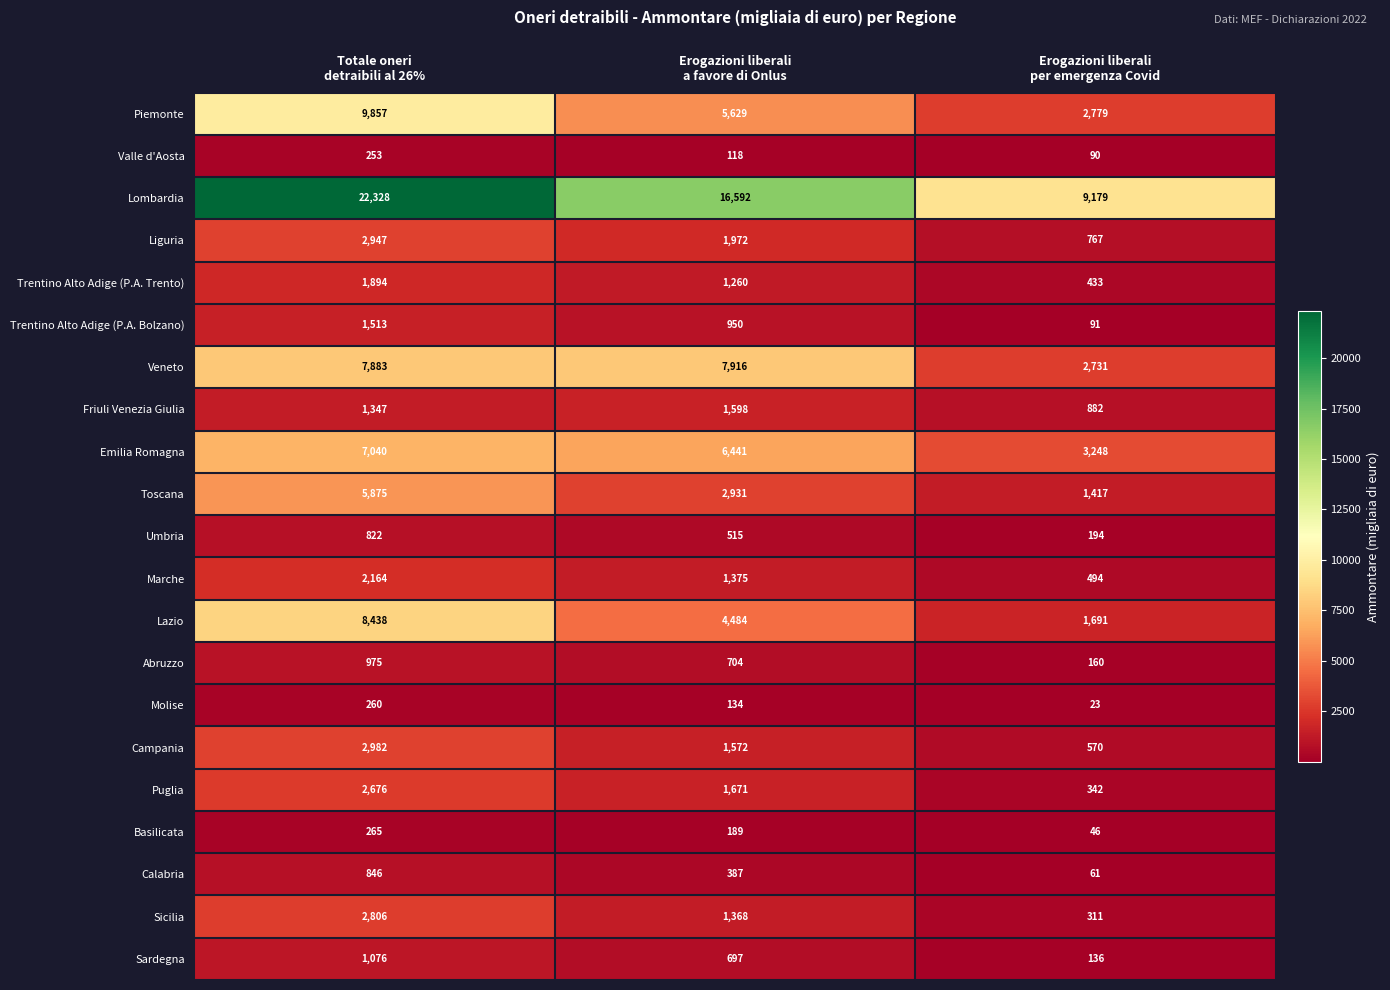

Rank the series by their maximum value, from highest to lowest.

Lombardia, Piemonte, Lazio, Veneto, Emilia Romagna, Toscana, Campania, Liguria, Sicilia, Puglia, Marche, Trentino Alto Adige (P.A. Trento), Friuli Venezia Giulia, Trentino Alto Adige (P.A. Bolzano), Sardegna, Abruzzo, Calabria, Umbria, Basilicata, Molise, Valle d'Aosta